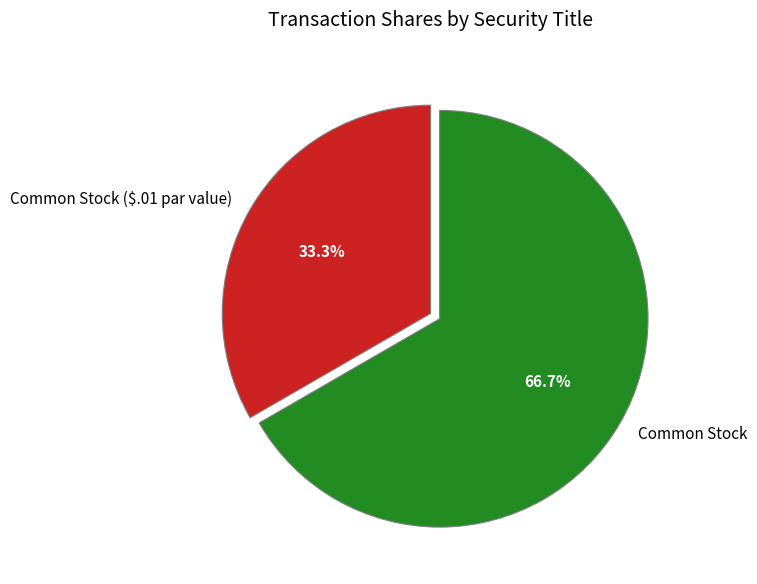

What percentage is the Common Stock slice, to the nearest percent?

67%